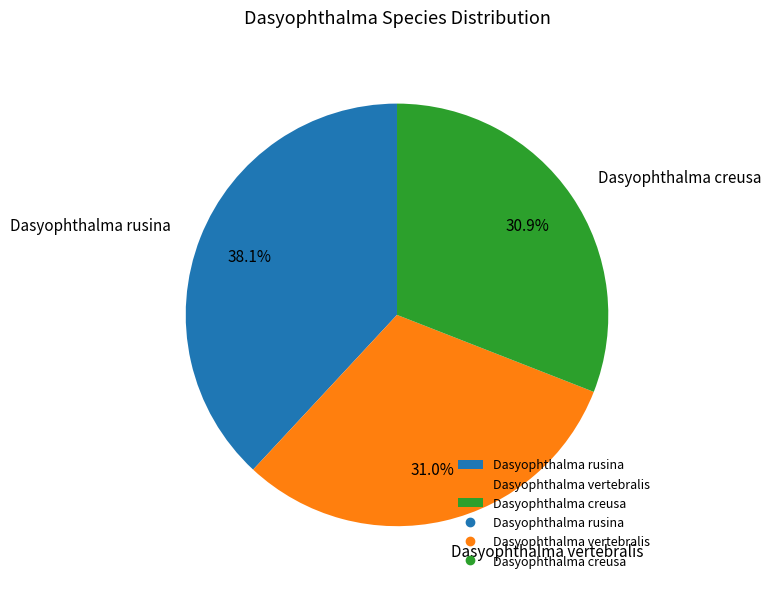

How many segments does this pie chart have?

3